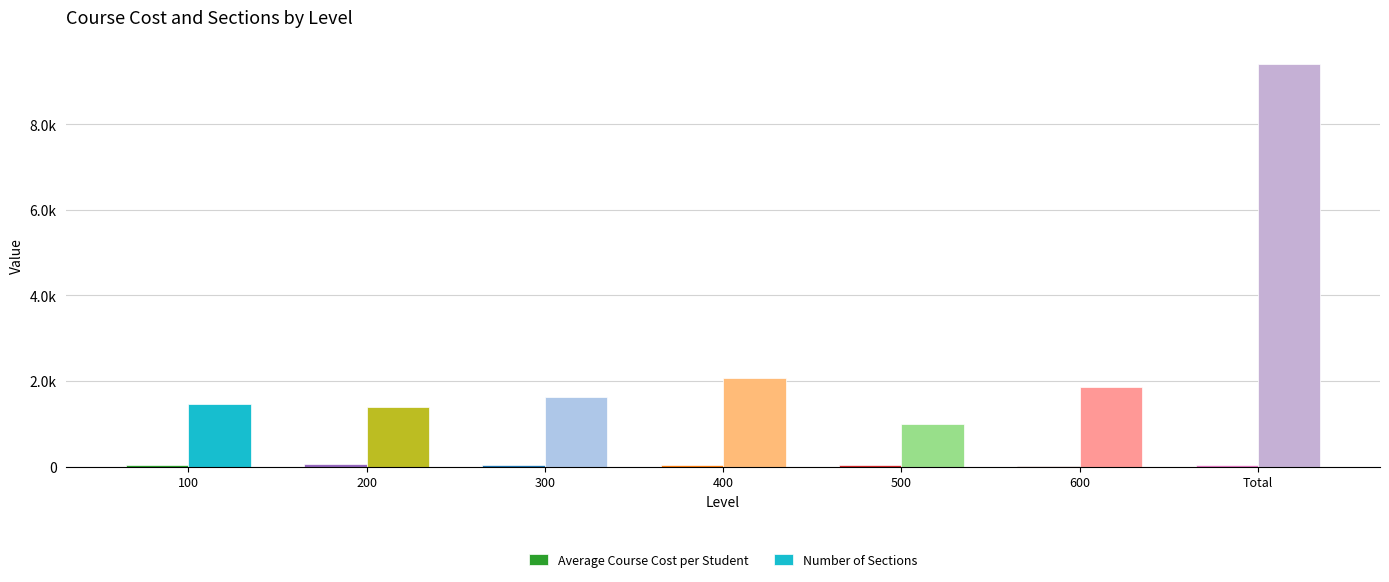

What is the lowest value of the Average Course Cost per Student series?

21.8